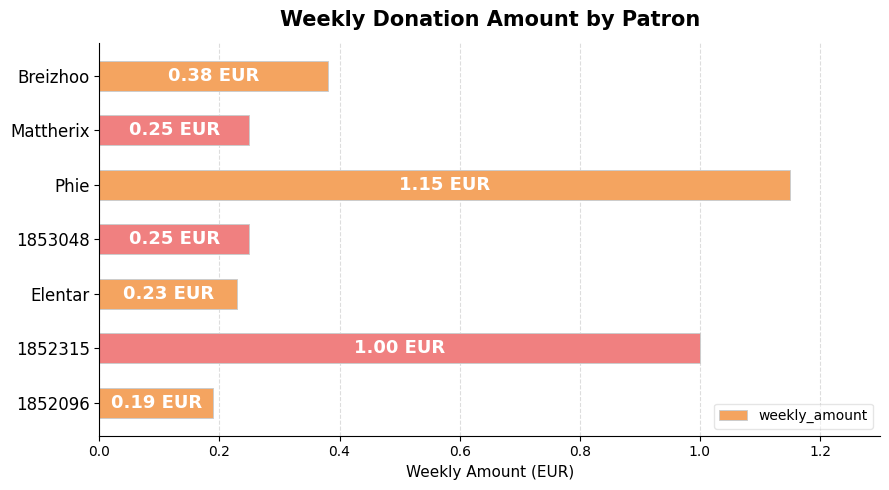

What is the difference between the values at 1852315 and 1852096?

0.8